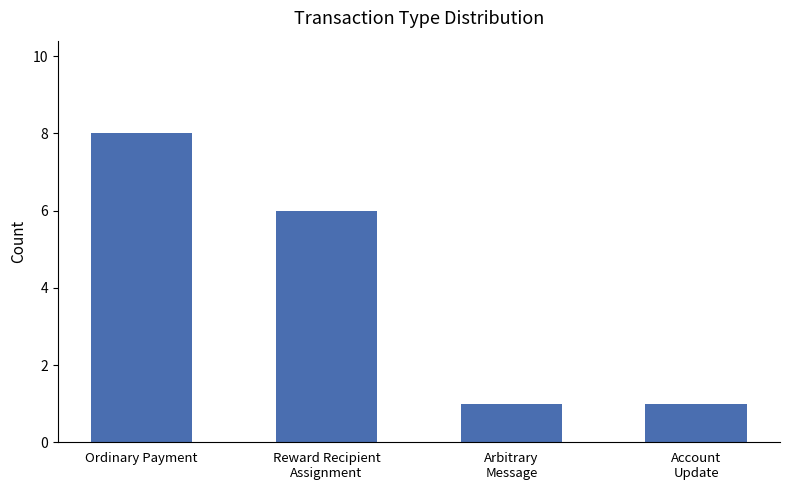

Is it true that the value at Reward Recipient
Assignment is 11?

False